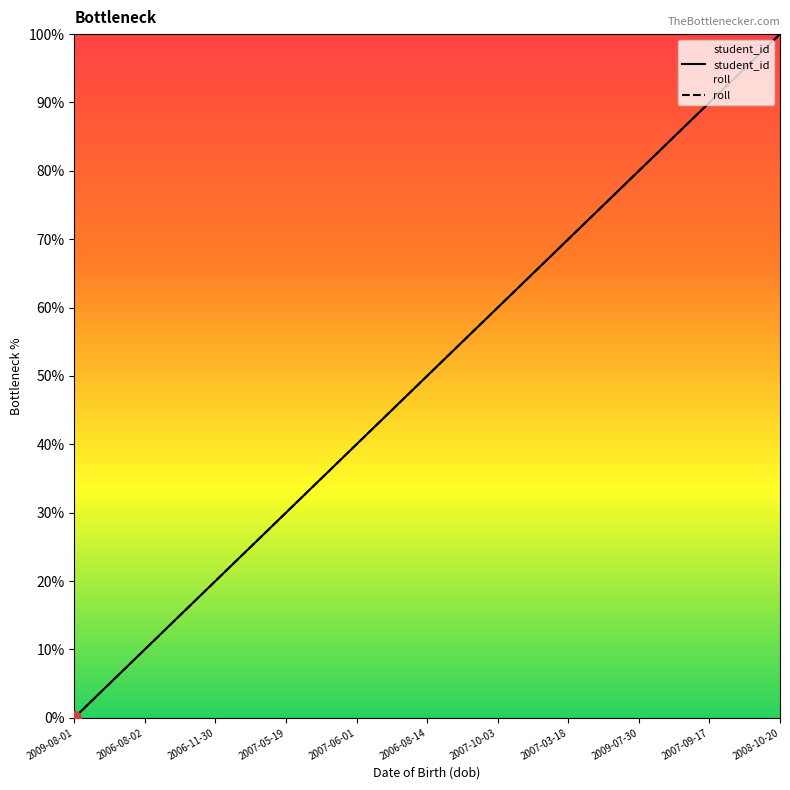

At 2007-03-18, list the series in order from largest to smallest.

student_id, roll